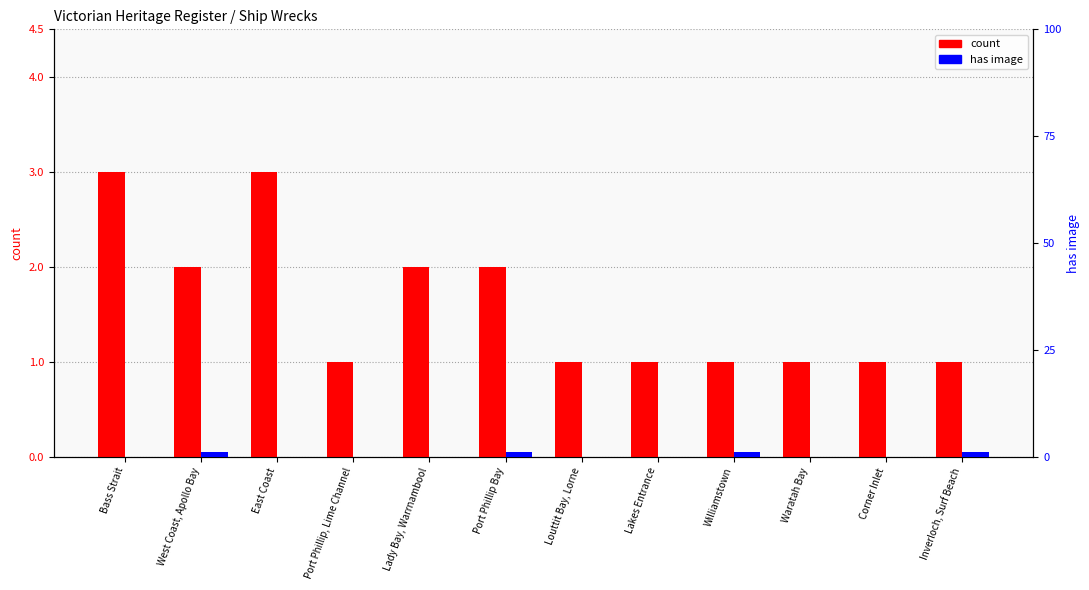

Reading right to left, list all the values displayed in this chart.

count: Inverloch, Surf Beach=1	Corner Inlet=1	Waratah Bay=1	Williamstown=1	Lakes Entrance=1	Louttit Bay, Lorne=1	Port Phillip Bay=2	Lady Bay, Warrnambool=2	Port Phillip, Lime Channel=1	East Coast=3	West Coast, Apollo Bay=2	Bass Strait=3
has image: Inverloch, Surf Beach=1	Corner Inlet=0	Waratah Bay=0	Williamstown=1	Lakes Entrance=0	Louttit Bay, Lorne=0	Port Phillip Bay=1	Lady Bay, Warrnambool=0	Port Phillip, Lime Channel=0	East Coast=0	West Coast, Apollo Bay=1	Bass Strait=0